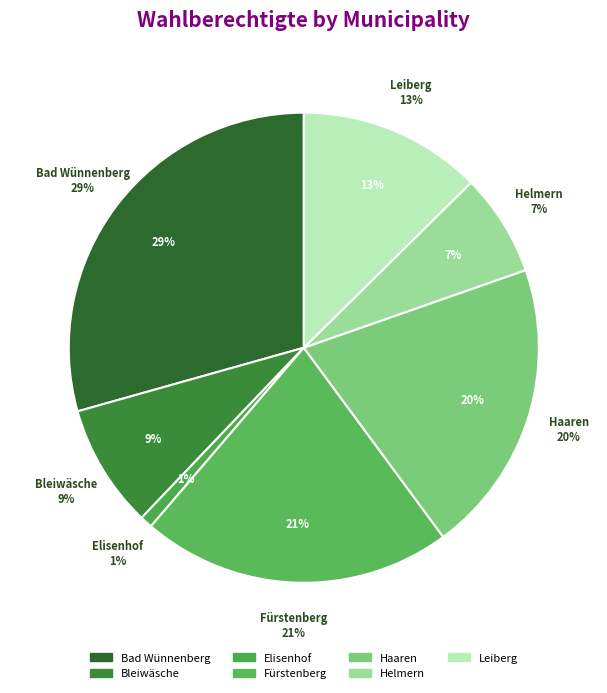

Which slice is the smallest?

Elisenhof